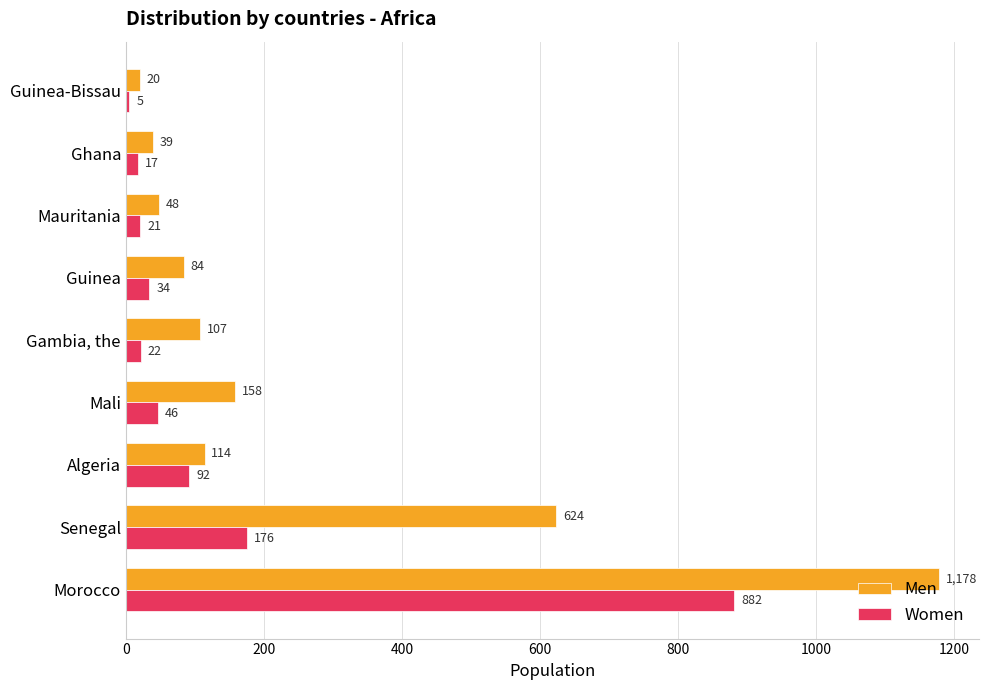

Rank the series by their average value, from lowest to highest.

Women, Men